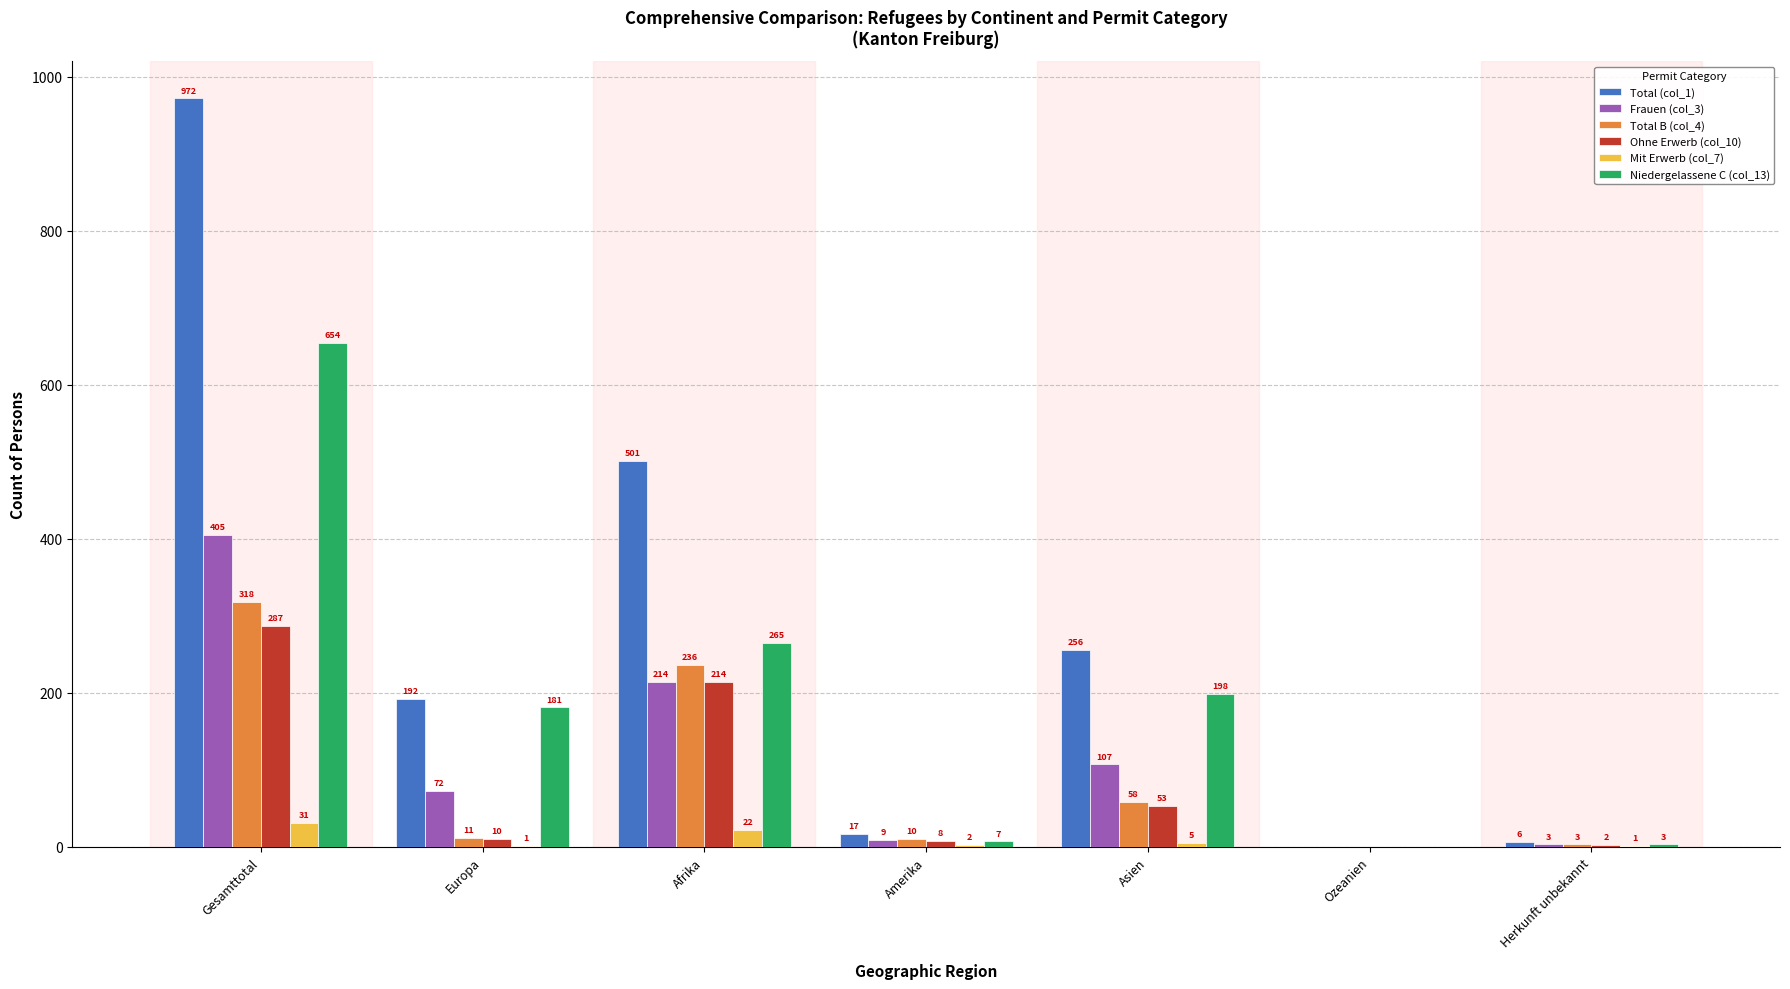

The Total B (col_4) series shows 11 at Europa. True or false?

True